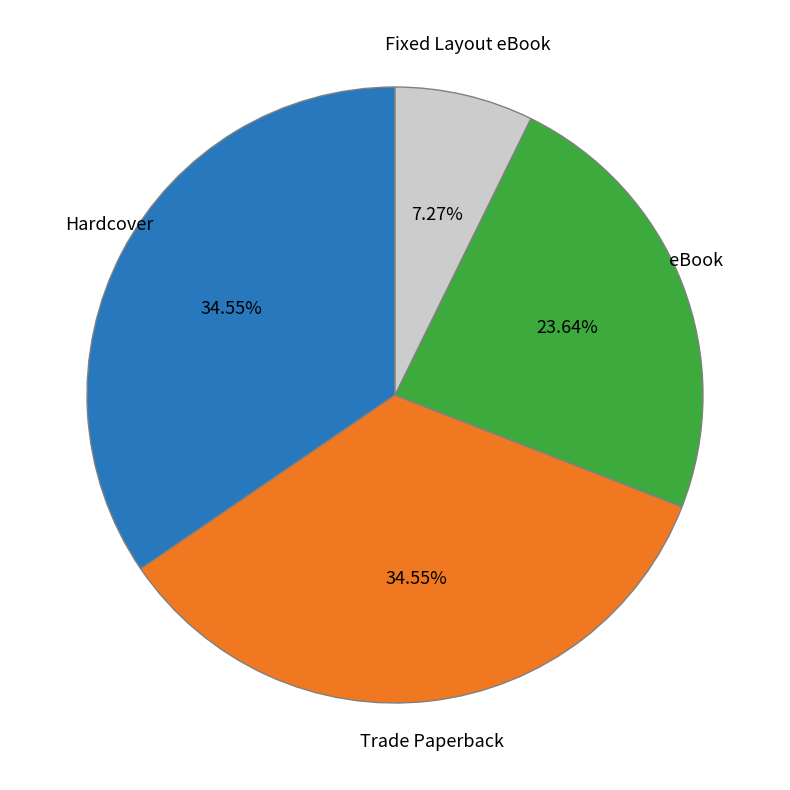

Does any single category account for the majority?

No